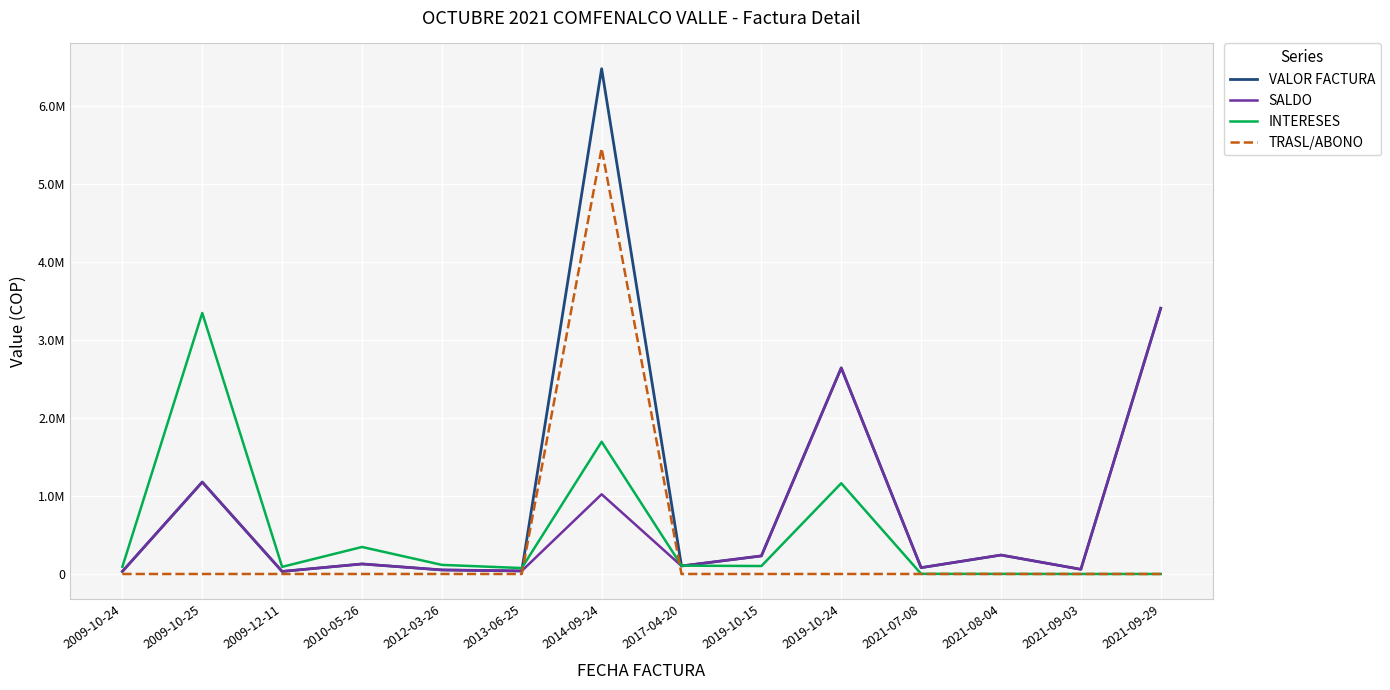

Reading left to right, list all the values displayed in this chart.

VALOR FACTURA: 32600.0	1177693.0	32600.0	128422.0	51655.0	38700.0	6474046.0	102513.0	231300.0	2640821.0	80800.0	242600.0	59700.0	3405080.0
SALDO: 32600.0	1177693.0	32600.0	128422.0	51655.0	38700.0	1021140.0	102513.0	231300.0	2640821.0	80800.0	242600.0	59700.0	3405080.0
INTERESES: 92572.6	3344234.6	91225.0	345883.6	116552.6	75920.6	1694382.7	106808.8	101829.9	1162622.9	1537.4	1114.2	0.0	0.0
TRASL/ABONO: 0.0	0.0	0.0	0.0	0.0	0.0	5452906.0	0.0	0.0	0.0	0.0	0.0	0.0	0.0